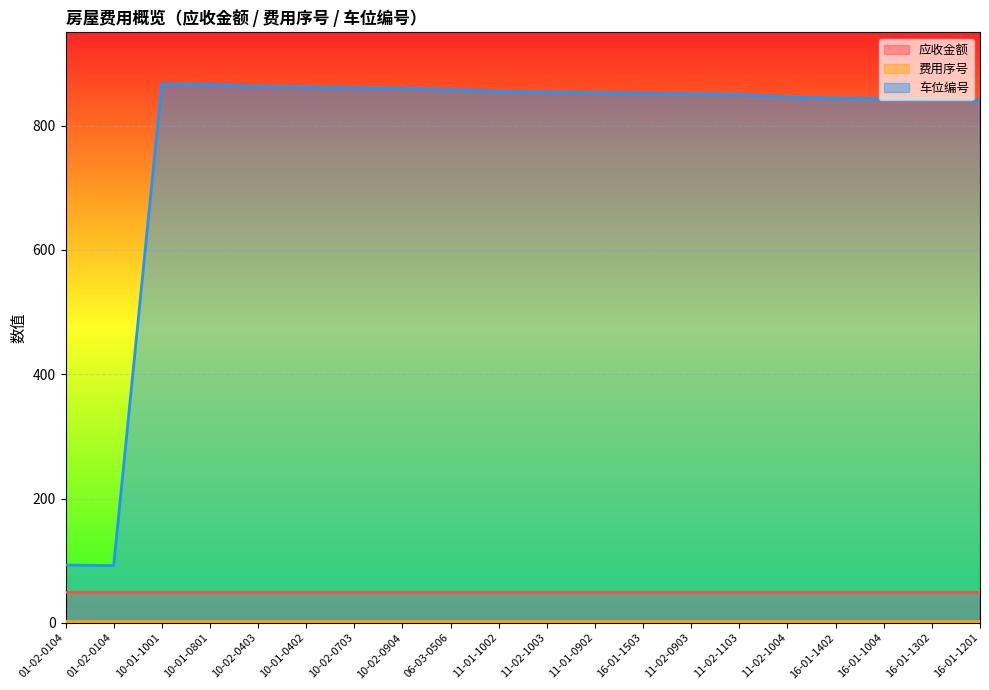

Rank the series at 10-01-0402 from highest to lowest value.

车位编号, 应收金额, 费用序号